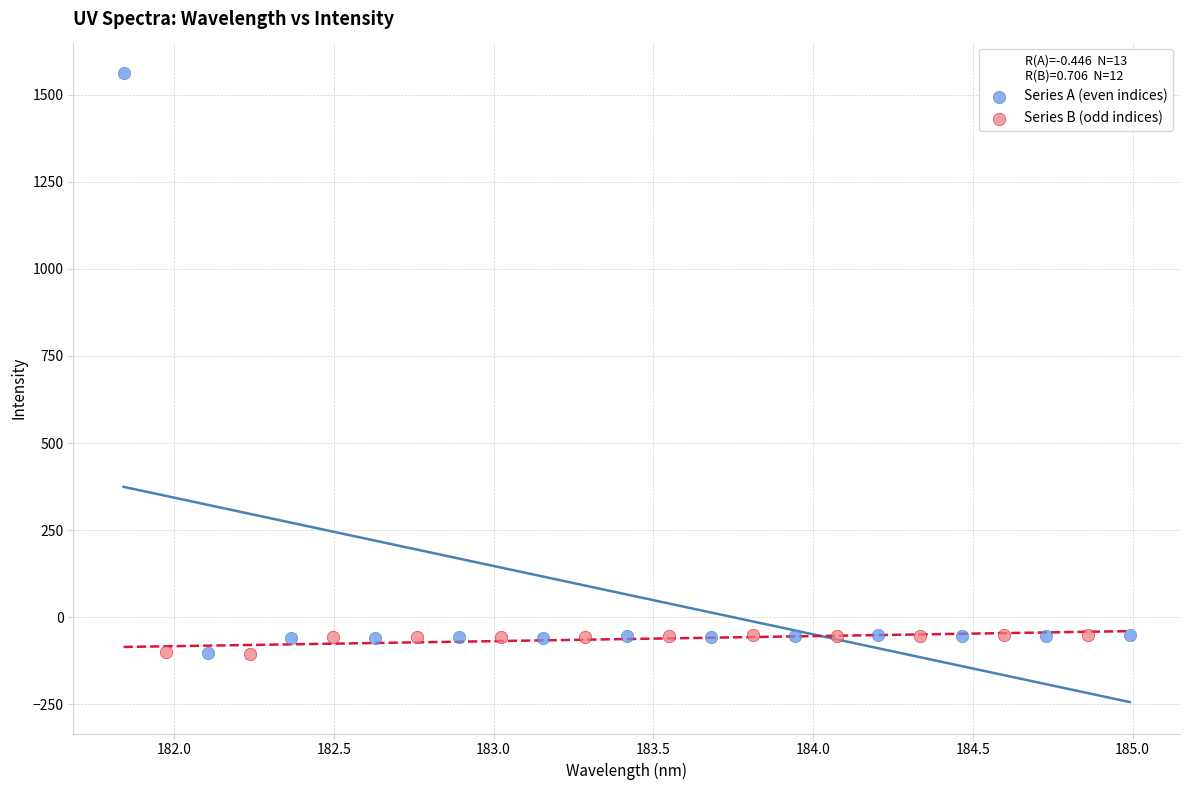

Which series contains the highest Y value?

Series A (even indices)